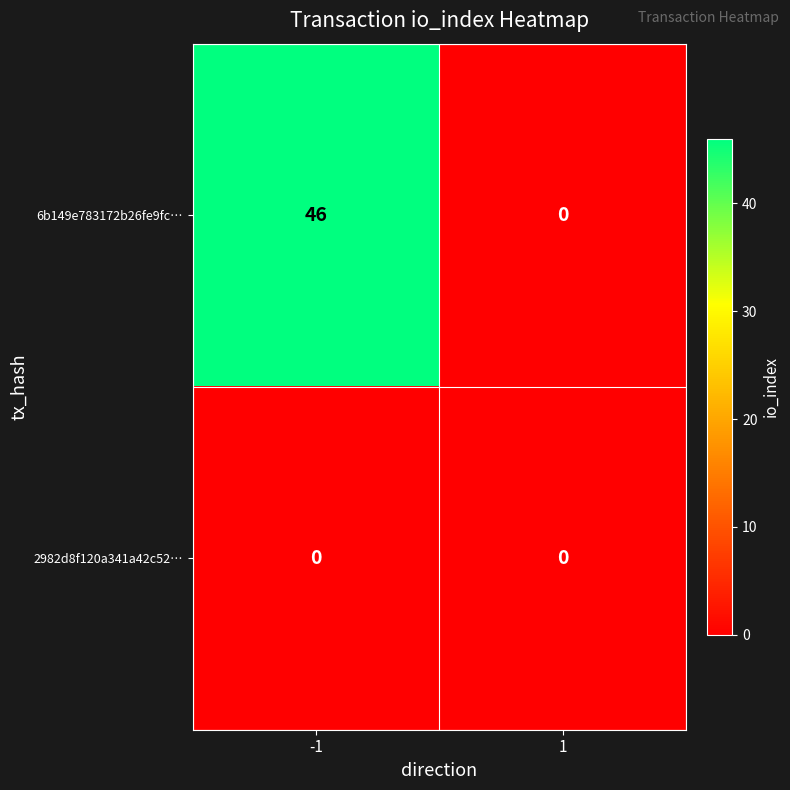

At which category is the sum across all series the highest?

-1